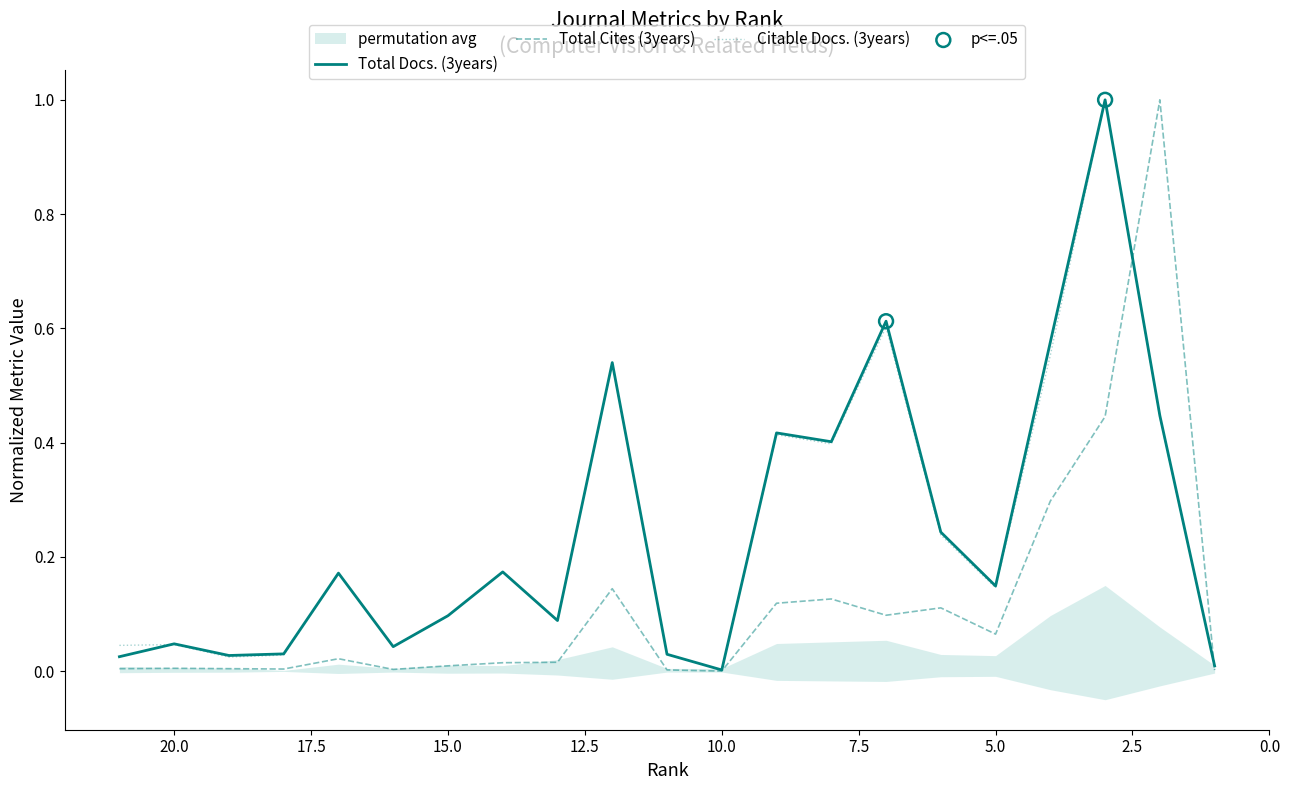

Which series contains the highest Y value?

Total Docs. (3years)